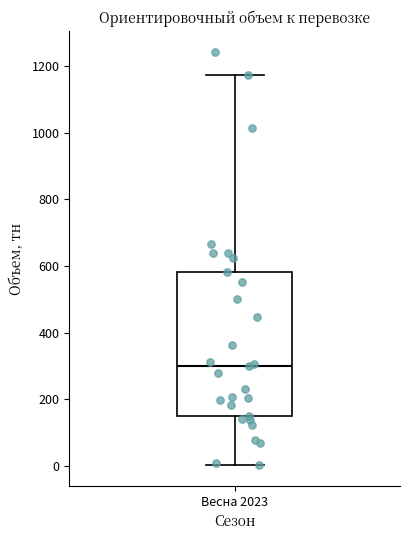

Read this box plot against the y-axis: the position of the median line, the range covered by the box, and the ends of both whiskers. The values are not printed on the chart, so give them approximately, as read against the axis.

median 300, box 160 to 580, whiskers 0 to 1180